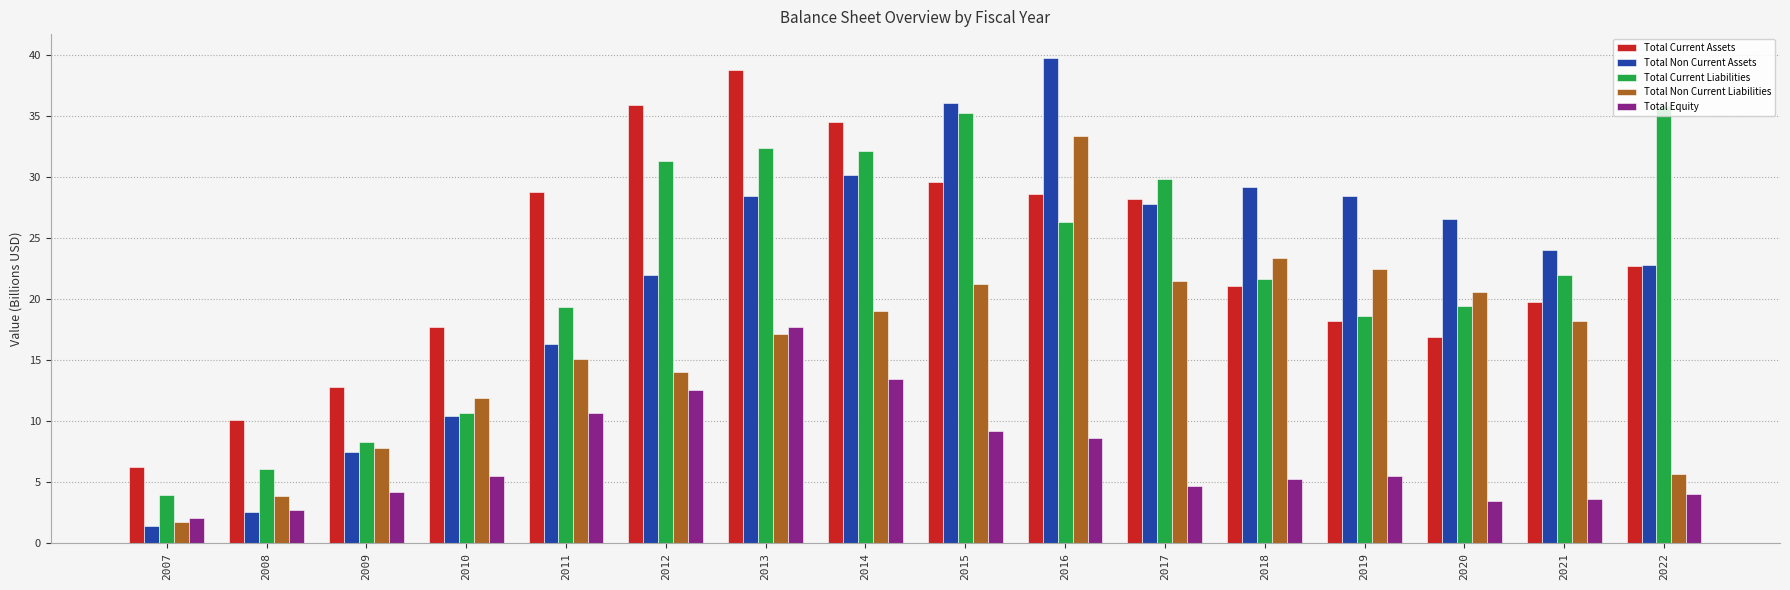

Which category has the highest value in the Total Non Current Liabilities series?

2016